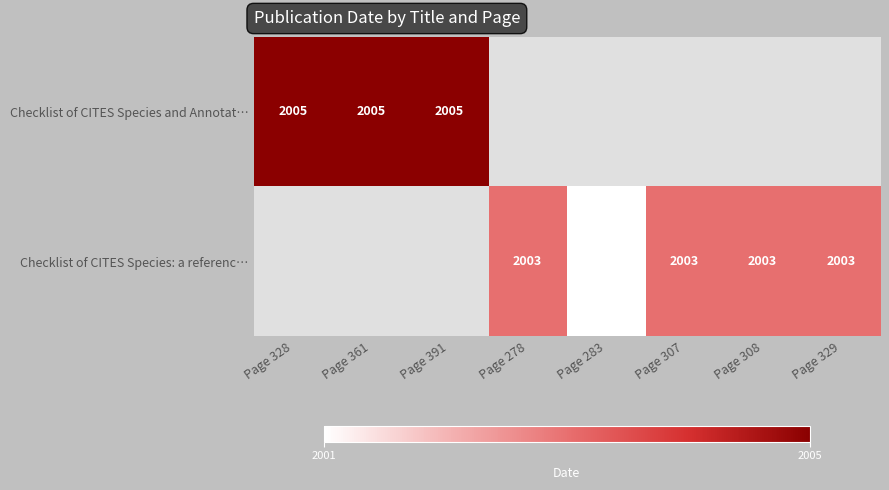

What is the maximum value shown in the chart?

2005.0